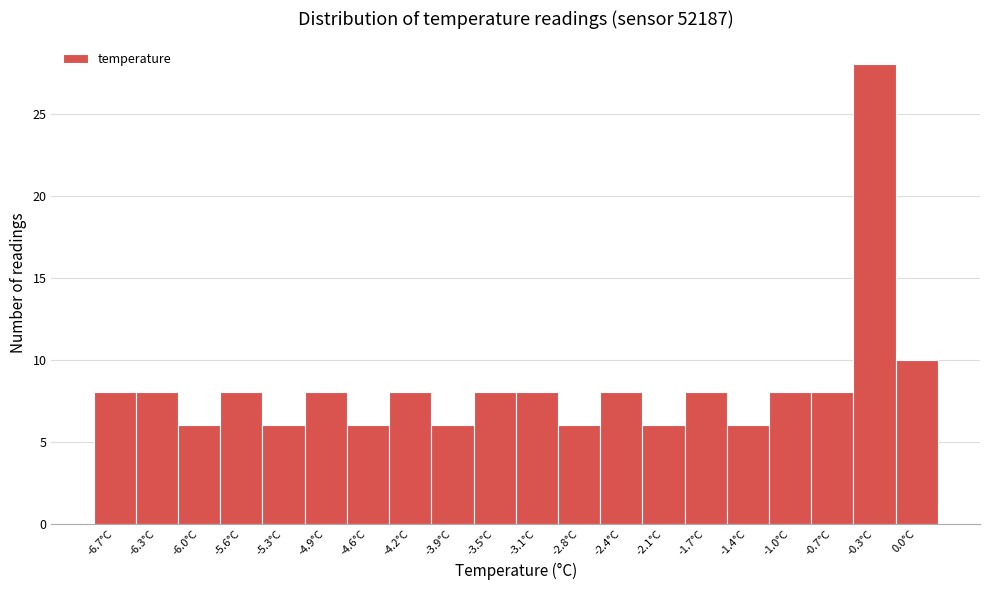

Reading right to left, list all the values displayed in this chart.

0.0°C=10	-0.3°C=28	-0.7°C=8	-1.0°C=8	-1.4°C=6	-1.7°C=8	-2.1°C=6	-2.4°C=8	-2.8°C=6	-3.1°C=8	-3.5°C=8	-3.9°C=6	-4.2°C=8	-4.6°C=6	-4.9°C=8	-5.3°C=6	-5.6°C=8	-6.0°C=6	-6.3°C=8	-6.7°C=8